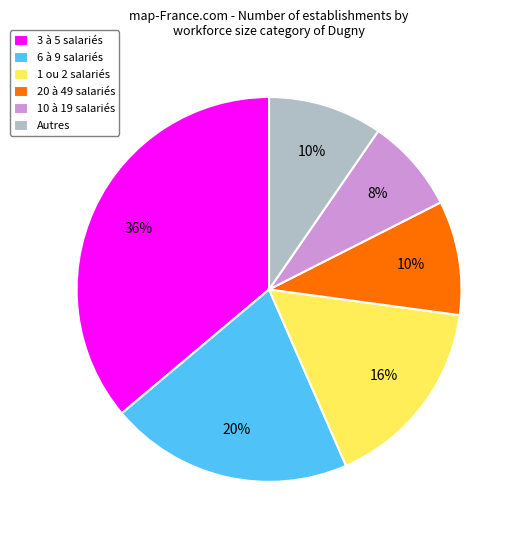

How many slices are in this pie chart?

6